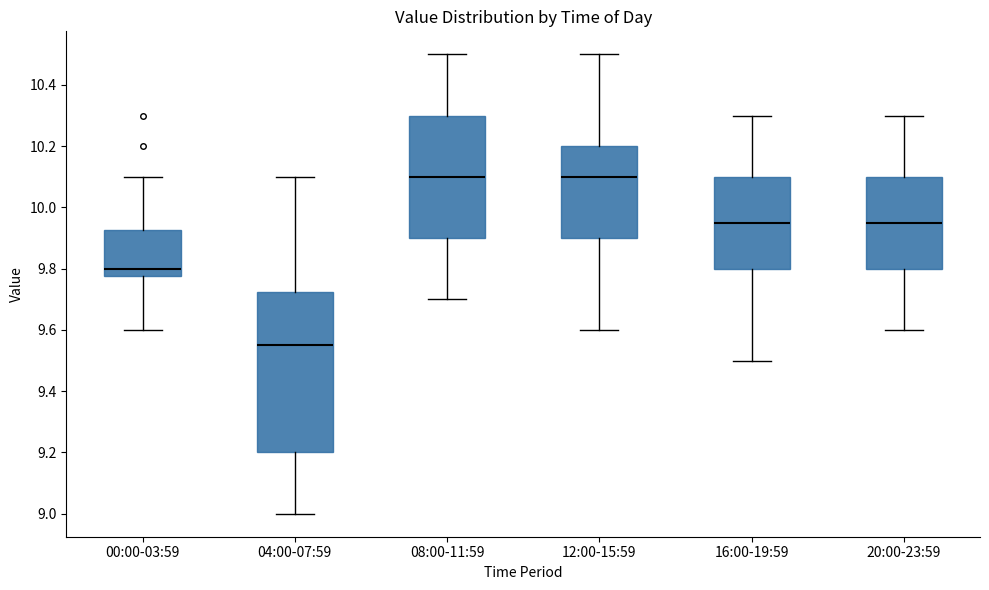

Reading left to right, transcribe this box plot: for each box, give where its median line is, the range the box spans, and where its two whiskers end, as read against the y-axis. The values are not printed on the chart, so give them approximately, as read against the axis.

00:00-03:59: median 9.80, box 9.78 to 9.92, whiskers 9.60 to 10.10
04:00-07:59: median 9.56, box 9.20 to 9.72, whiskers 9.00 to 10.10
08:00-11:59: median 10.10, box 9.90 to 10.30, whiskers 9.70 to 10.50
12:00-15:59: median 10.10, box 9.90 to 10.20, whiskers 9.60 to 10.50
16:00-19:59: median 9.96, box 9.80 to 10.10, whiskers 9.50 to 10.30
20:00-23:59: median 9.96, box 9.80 to 10.10, whiskers 9.60 to 10.30